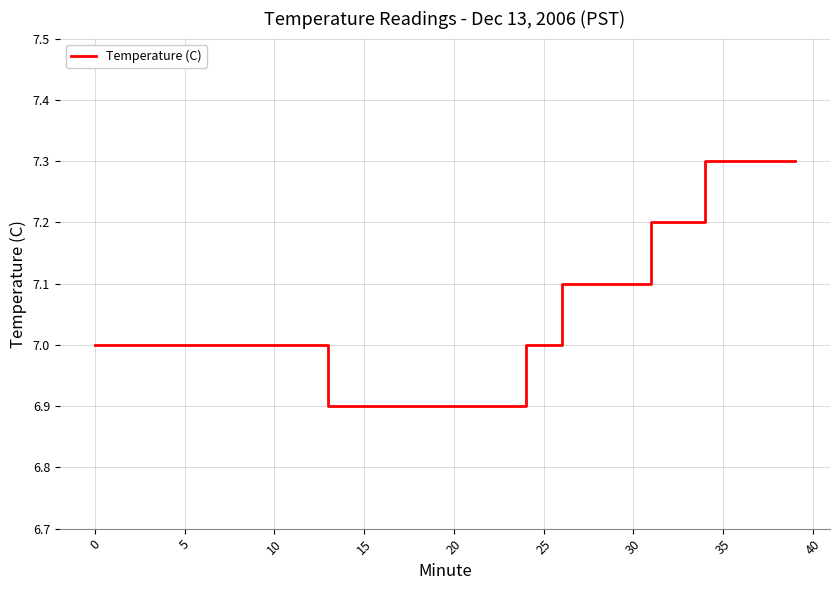

What is the maximum value shown in the chart?

7.3